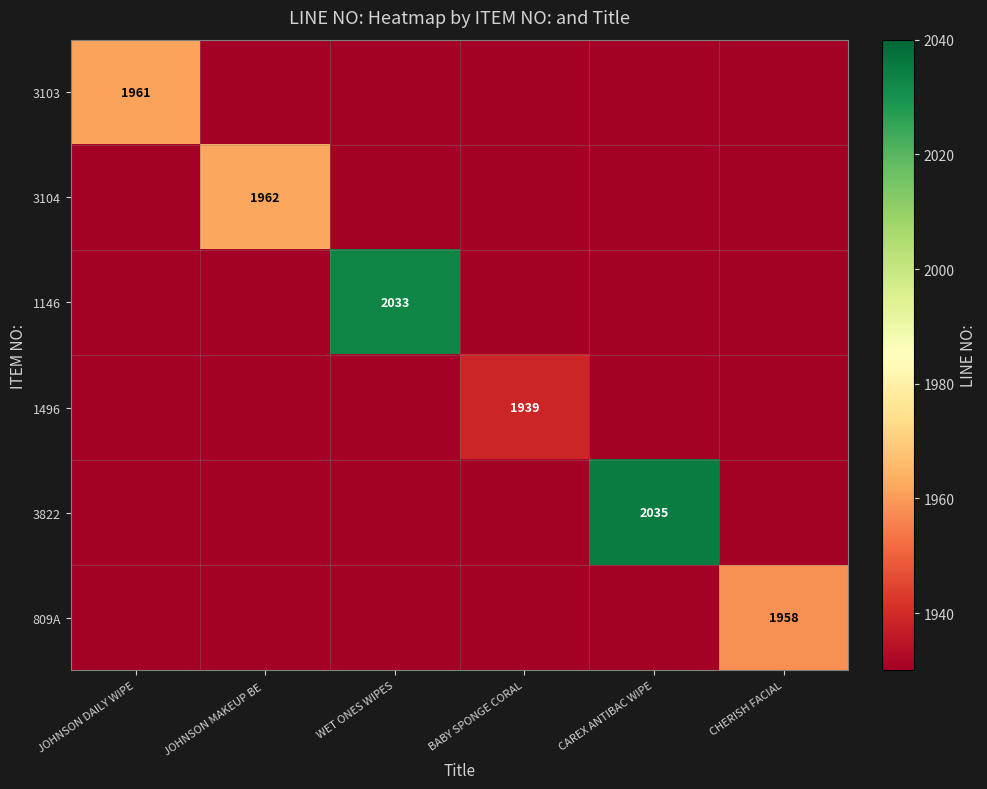

At which label does 1146 reach its minimum?

JOHNSON DAILY WIPE